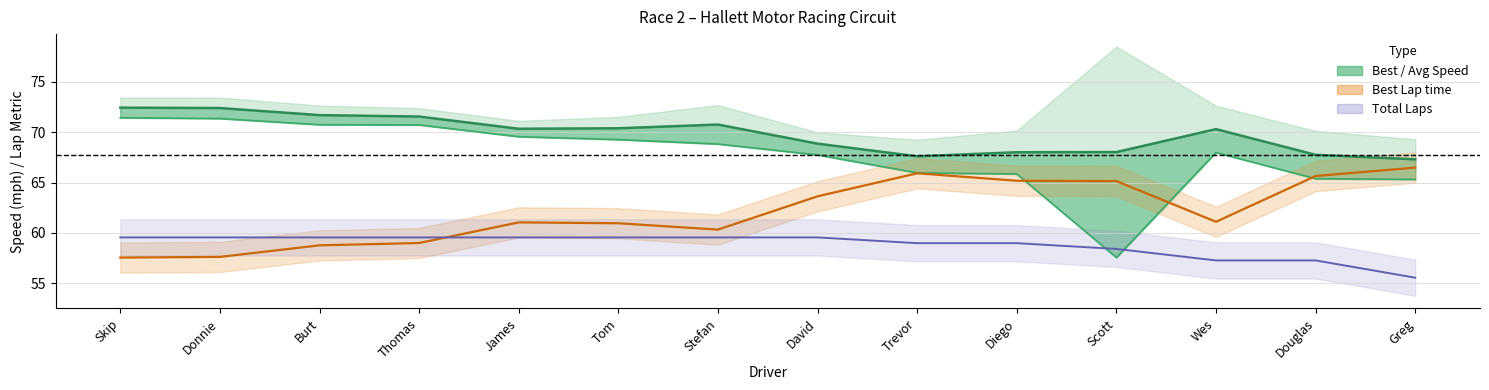

At which category is the sum across all series the highest?

Skip